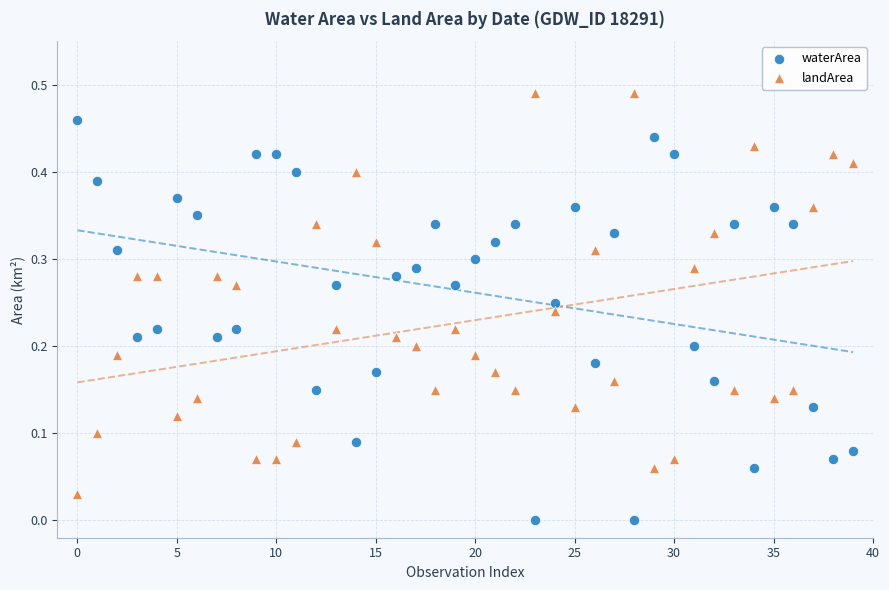

Which series contains the lowest Y value?

waterArea